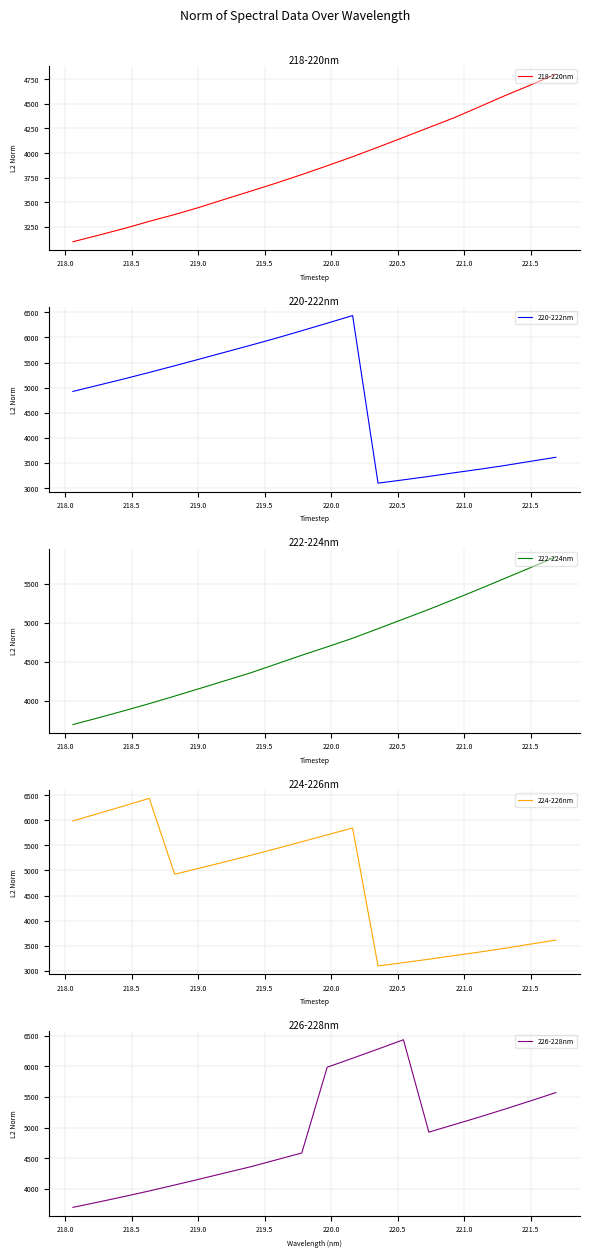

How many data points in 222-224nm are above 4691?

10